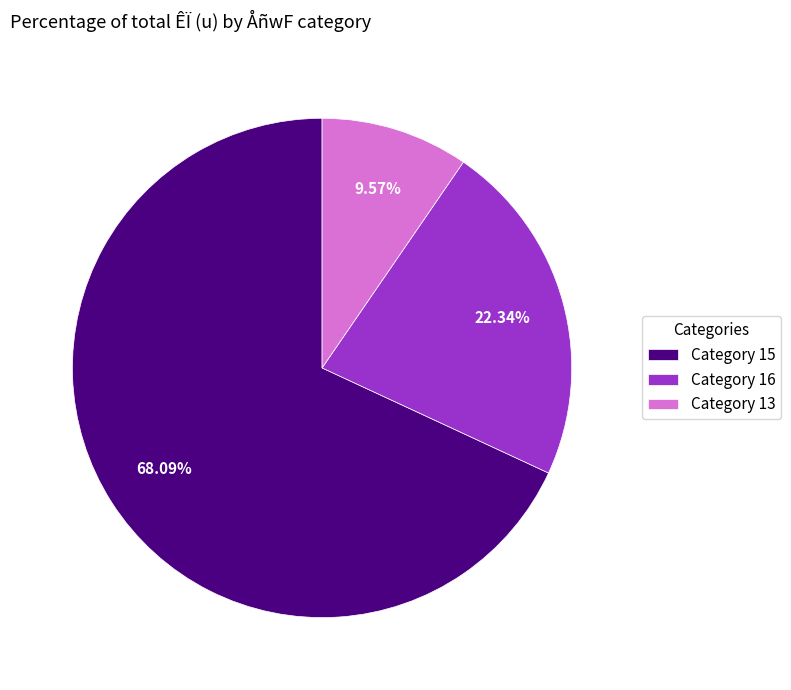

Between Category 15 and Category 13, which is larger?

Category 15